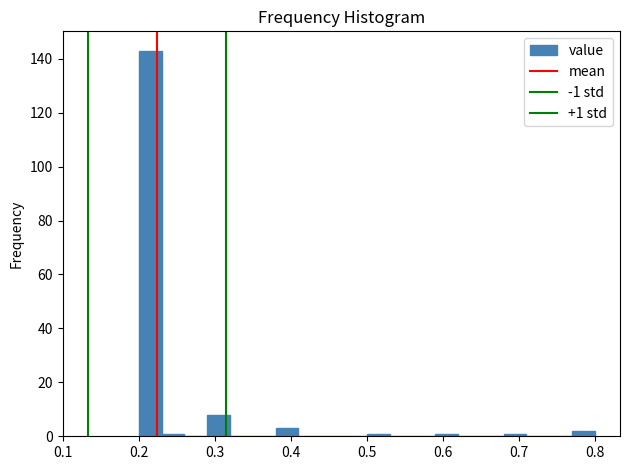

Read against the x-axis, roughly where is the centre of the tallest bar?

0.22